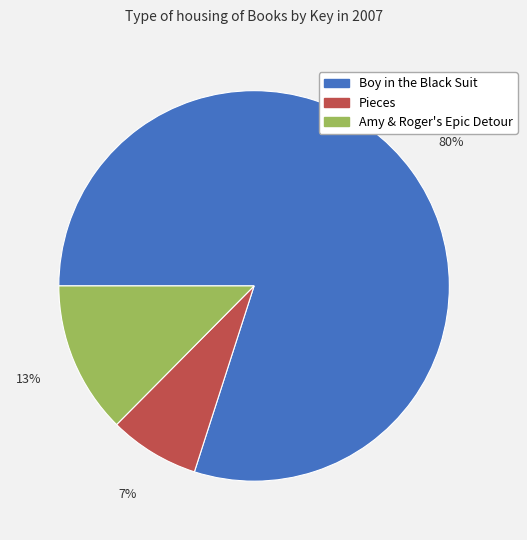

How many slices are in this pie chart?

3